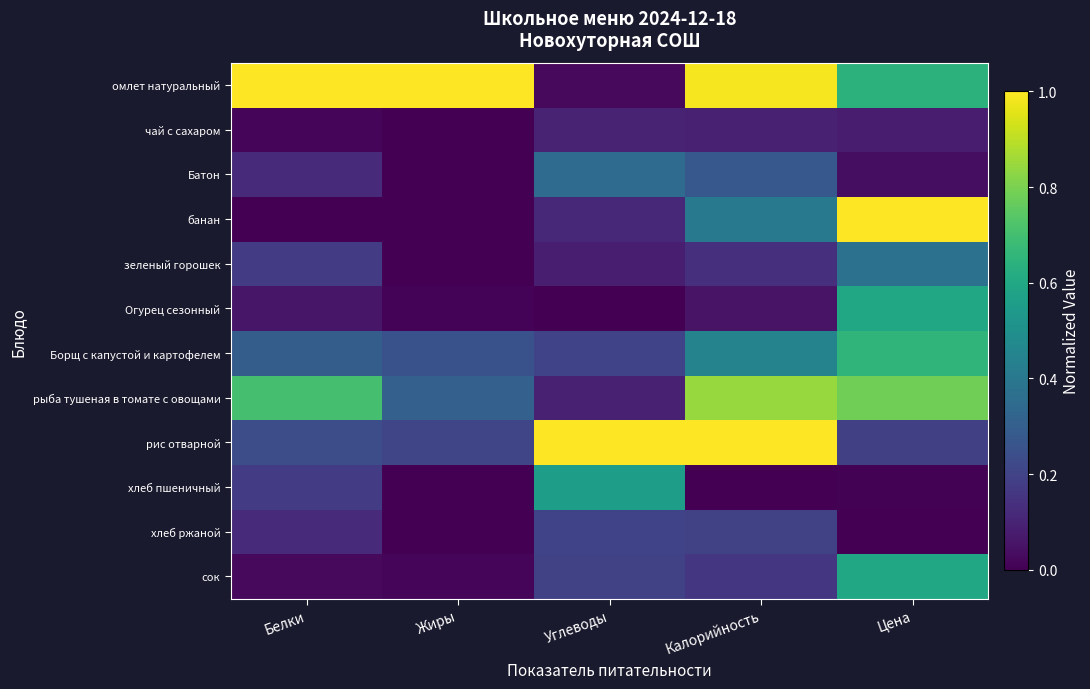

How many categories are shown in the chart?

5